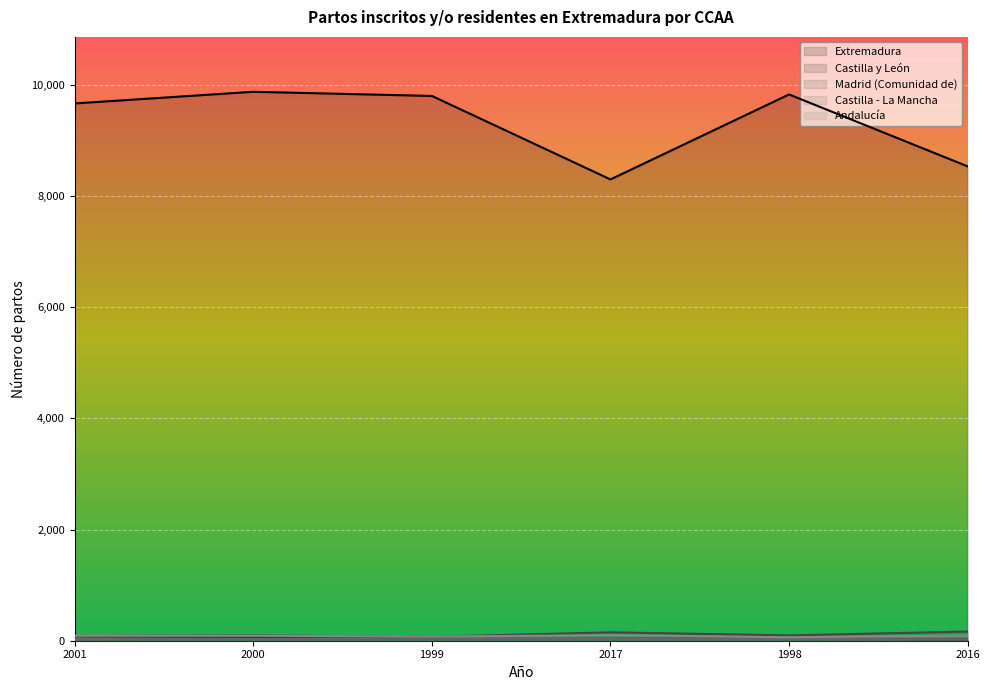

How many distinct data groups are displayed?

5